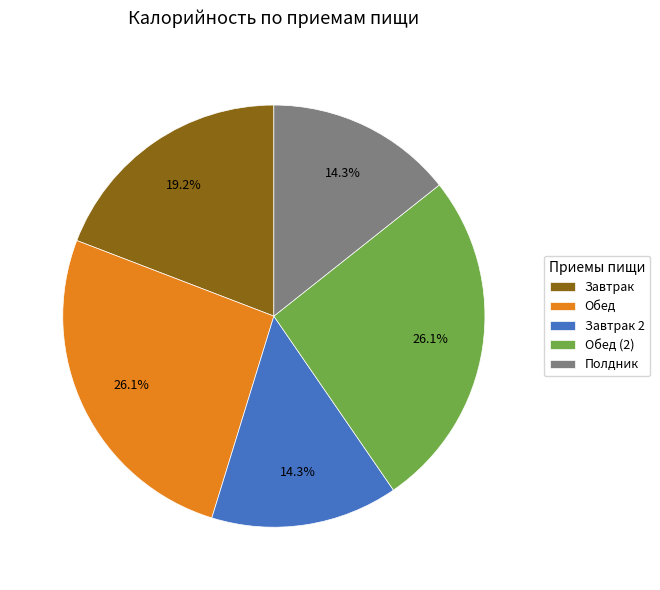

Is there a majority slice in this chart?

No